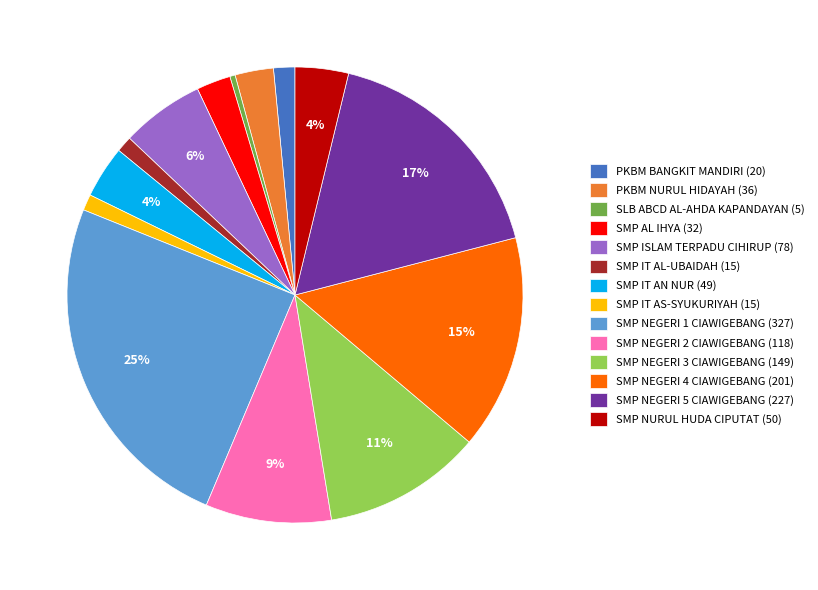

Which category has the smallest portion of the pie?

SLB ABCD AL-AHDA KAPANDAYAN